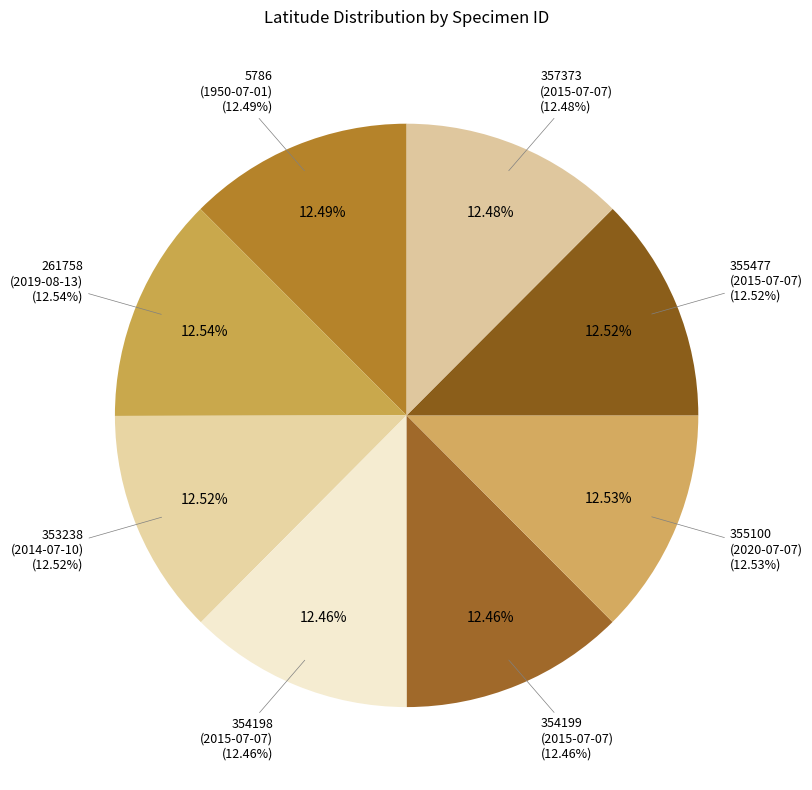

To the nearest percent, what is the average slice percentage?

12%